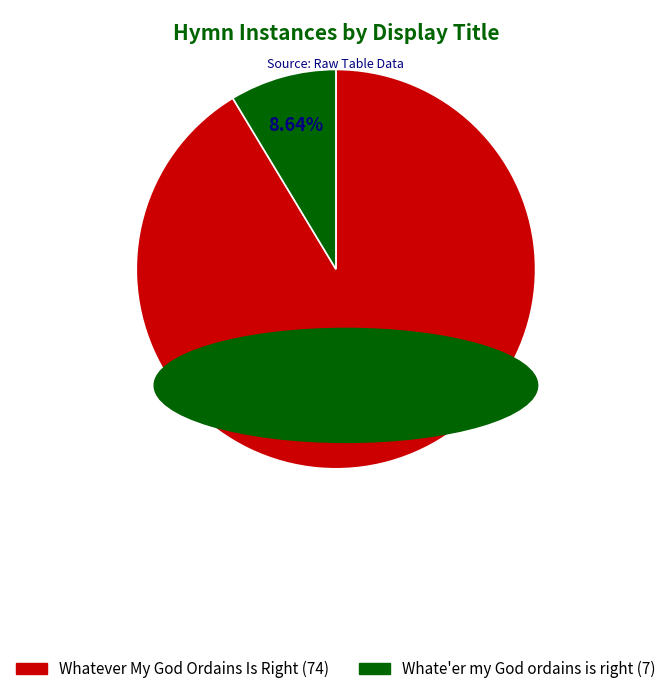

Which slice is the largest?

Whatever My God Ordains Is Right